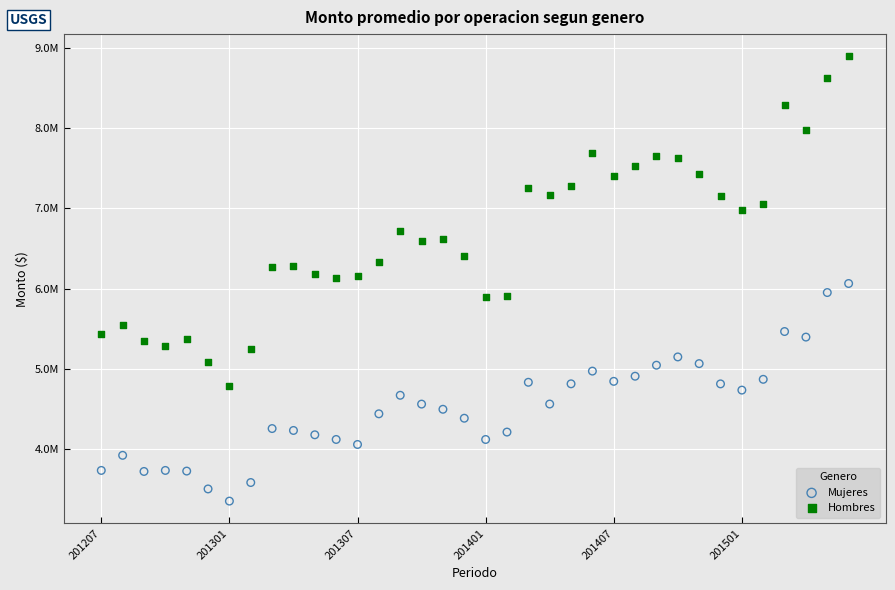

Which series has the largest Y range (max minus min)?

Hombres